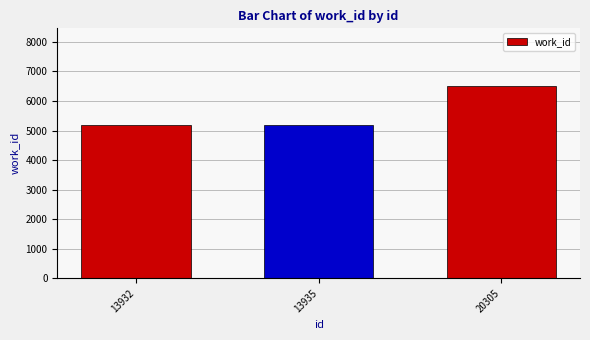

How many values exceed 5178?

1